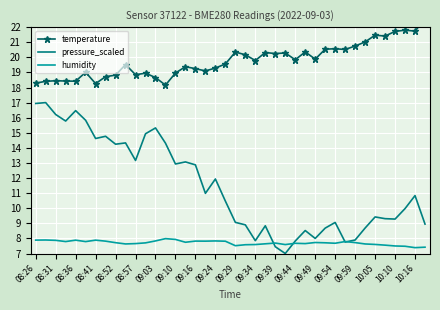

What is the minimum value for humidity?

7.4